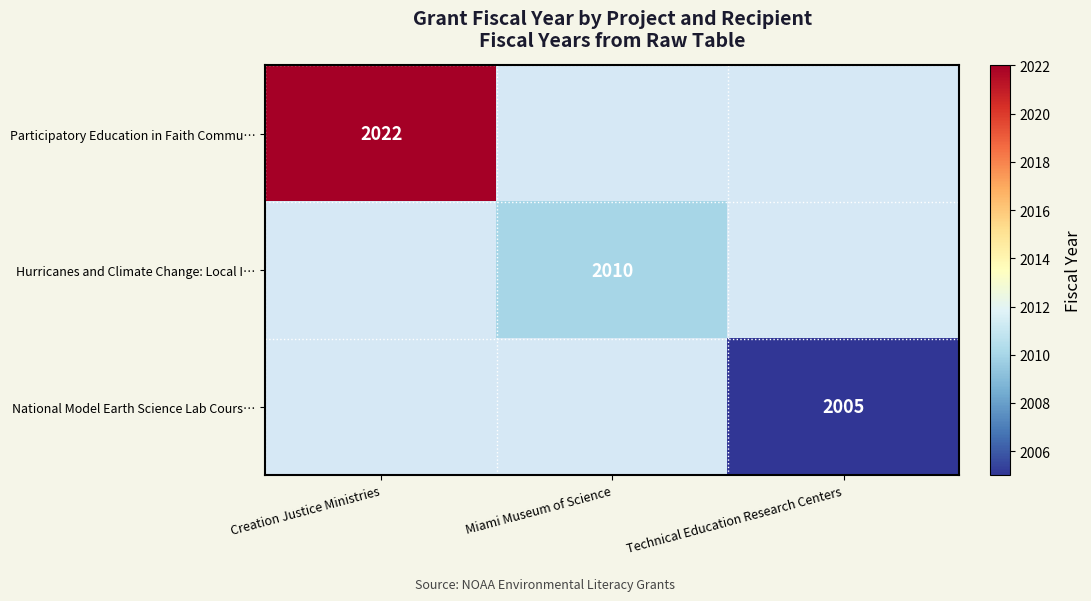

The value of Participatory Education in Faith Commu… at Creation Justice Ministries is 2022. True or false?

True